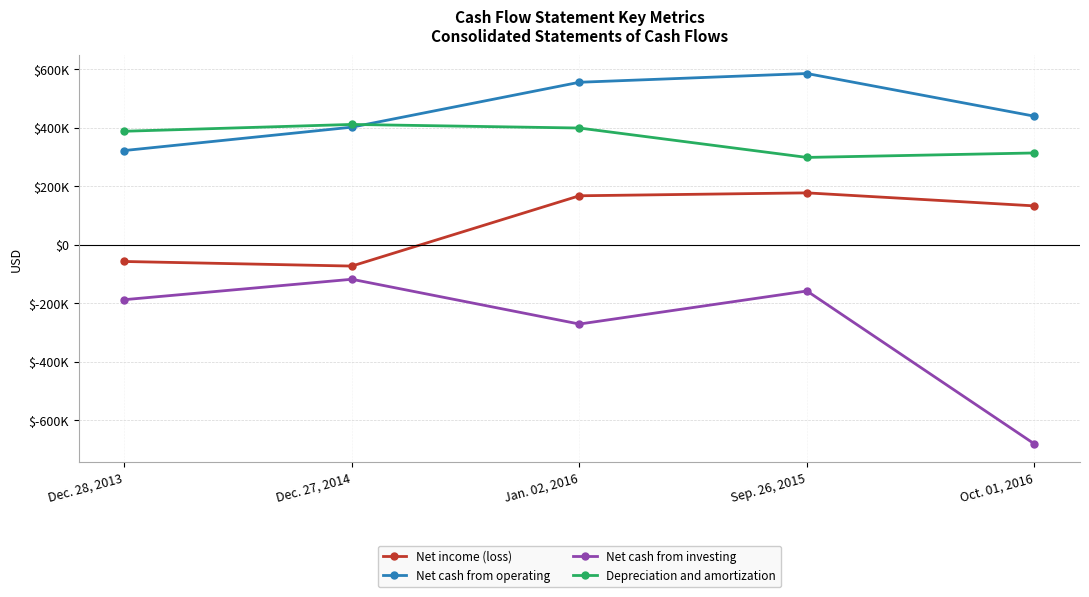

What are all the series names shown in the legend?

Net income (loss), Net cash from operating, Net cash from investing, Depreciation and amortization